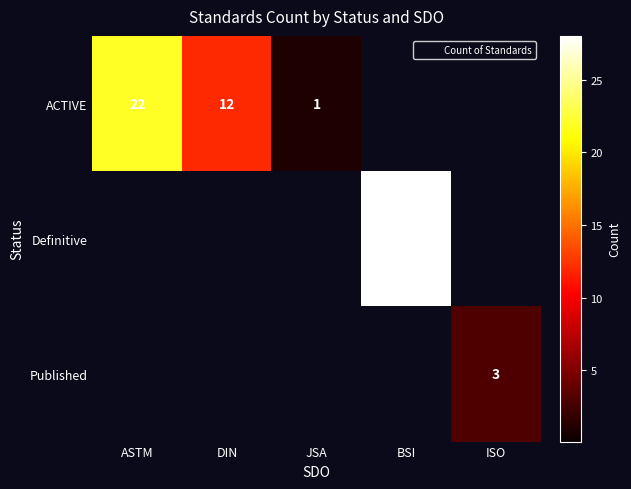

Rank the categories by Definitive value from highest to lowest.

BSI, ASTM, DIN, JSA, ISO